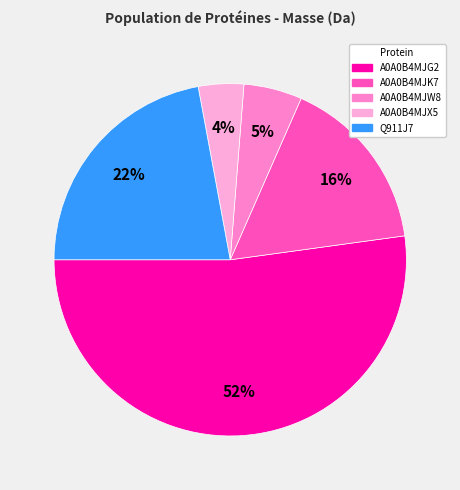

Which has a higher value, A0A0B4MJW8 or A0A0B4MJK7?

A0A0B4MJK7